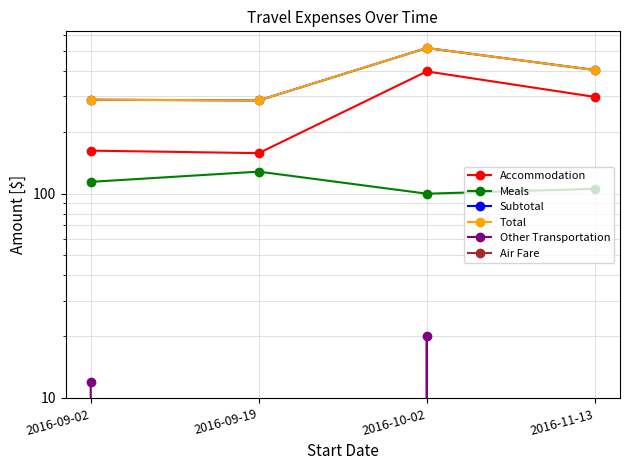

Rank the categories by Subtotal value from highest to lowest.

2016-10-02, 2016-11-13, 2016-09-02, 2016-09-19